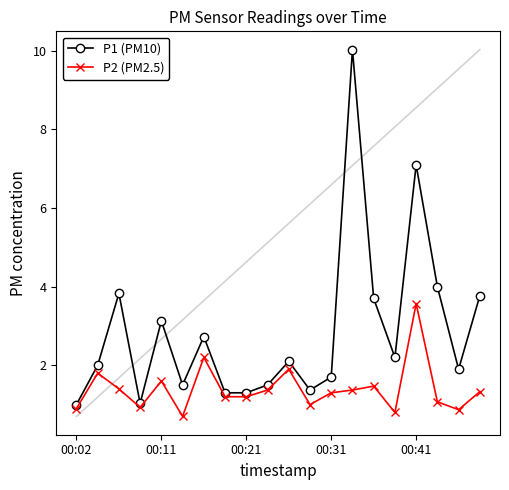

Reading left to right, what are all the values shown in this chart?

P1 (PM10): 1.0	2.0	3.8	1.0	3.1	1.5	2.7	1.3	1.3	1.5	2.1	1.4	1.7	10.0	3.7	2.2	7.1	4.0	1.9	3.8
P2 (PM2.5): 0.9	1.8	1.4	0.9	1.6	0.7	2.2	1.2	1.2	1.4	1.9	1.0	1.3	1.4	1.5	0.8	3.6	1.1	0.9	1.3